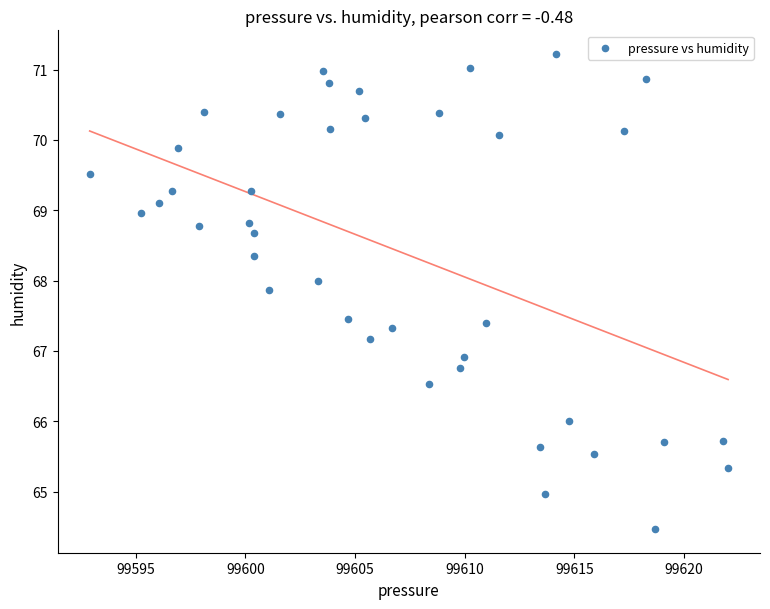

What Y value in the scatter plot is closest to 67?

66.9